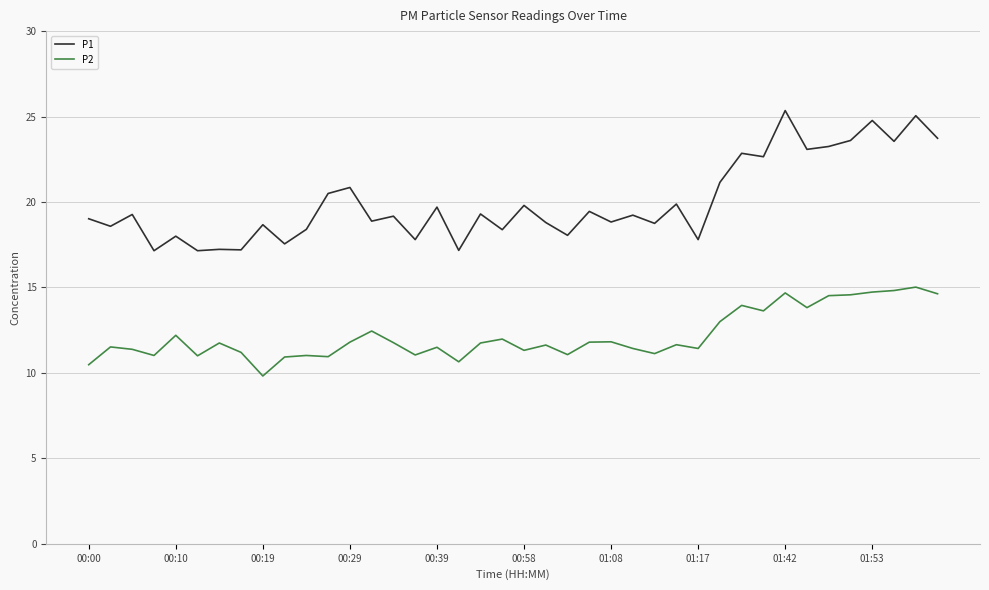

Which series has the largest range (max minus min)?

P1